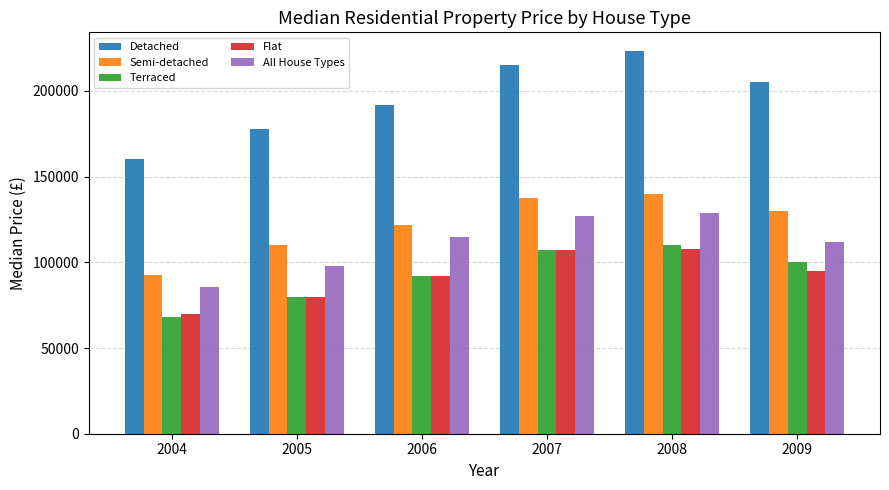

Which series changed the most between 2007 and 2009?

All House Types